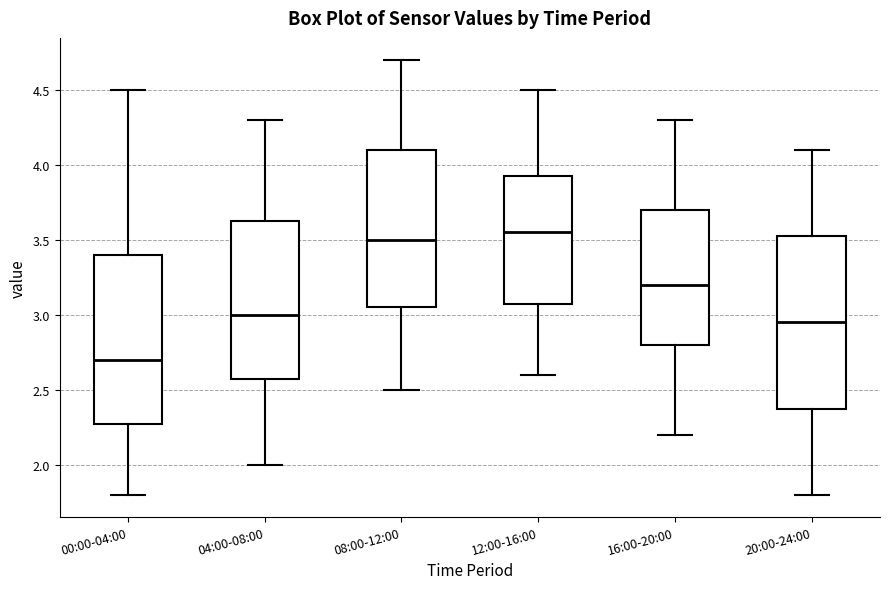

Where does the lower whisker of the box for 08:00-12:00 end on the y-axis? The values are not printed on the chart, so give them approximately, as read against the axis.

2.50